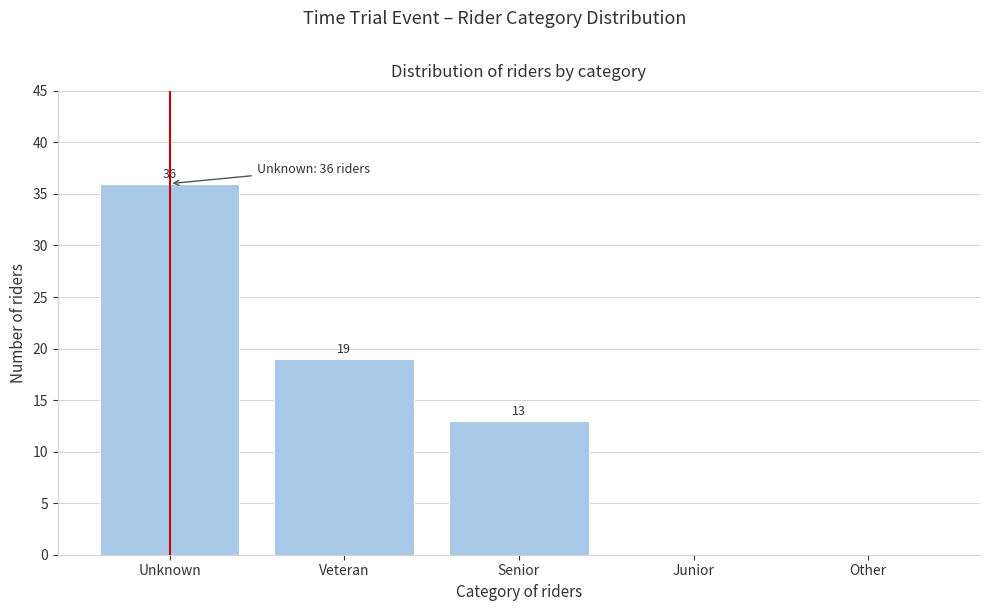

Reading left to right, list all the values displayed in this chart.

Unknown=36	Veteran=19	Senior=13	Junior=0	Other=0